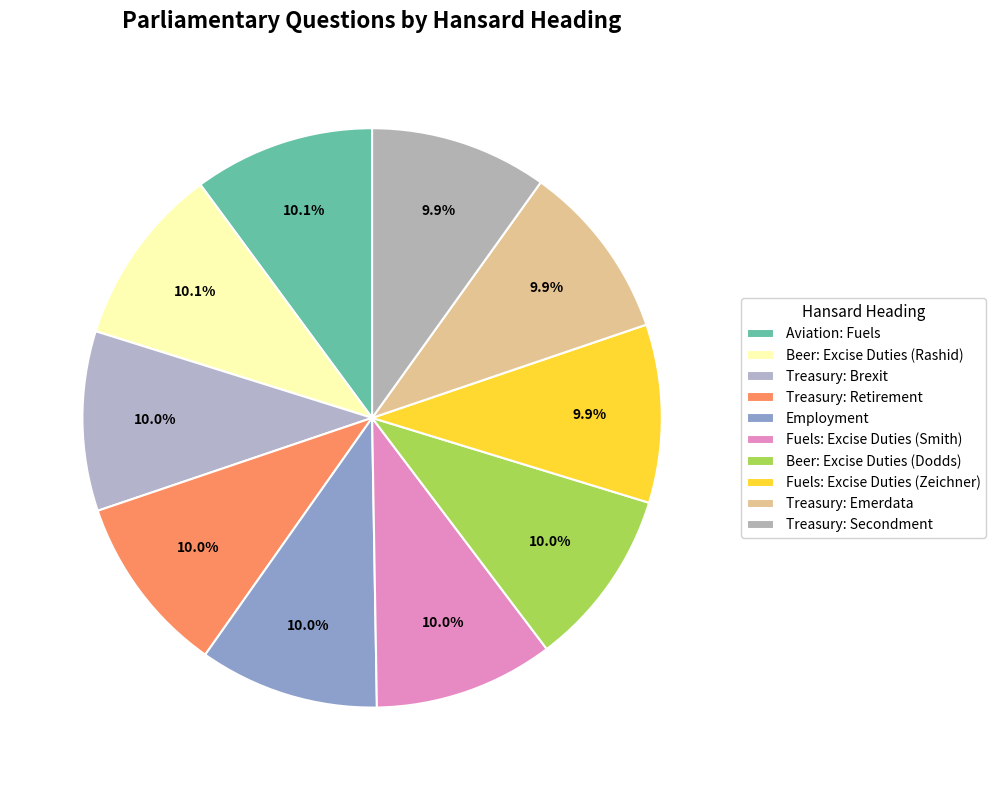

Count the number of slices in the pie.

10